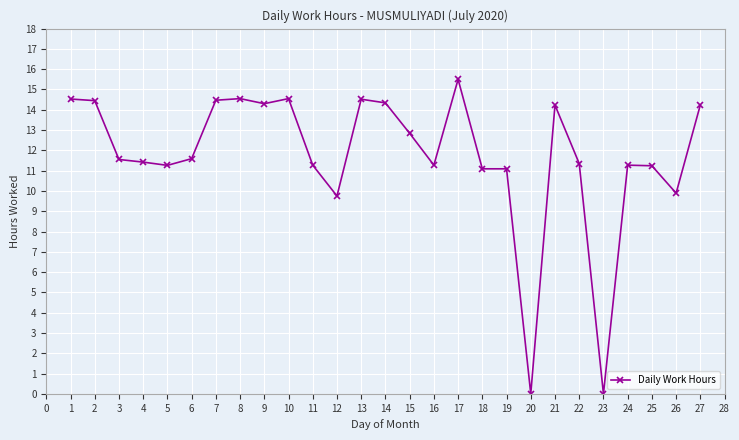

True or false: there are more than 0 points higher than both neighbors.

True